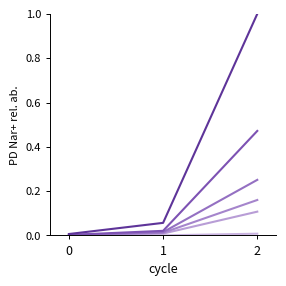

Reading left to right, list all the values displayed in this chart.

15 tot 25 jaar: 0=0.0	1=0.0	2=0.0
25 tot 35 jaar: 0=0.0	1=0.0	2=0.1
35 tot 45 jaar: 0=0.0	1=0.0	2=0.2
45 tot 55 jaar: 0=0.0	1=0.0	2=0.3
55 tot AOW-leeftijd: 0=0.0	1=0.0	2=0.5
Totaal: 0=0.0	1=0.1	2=1.0